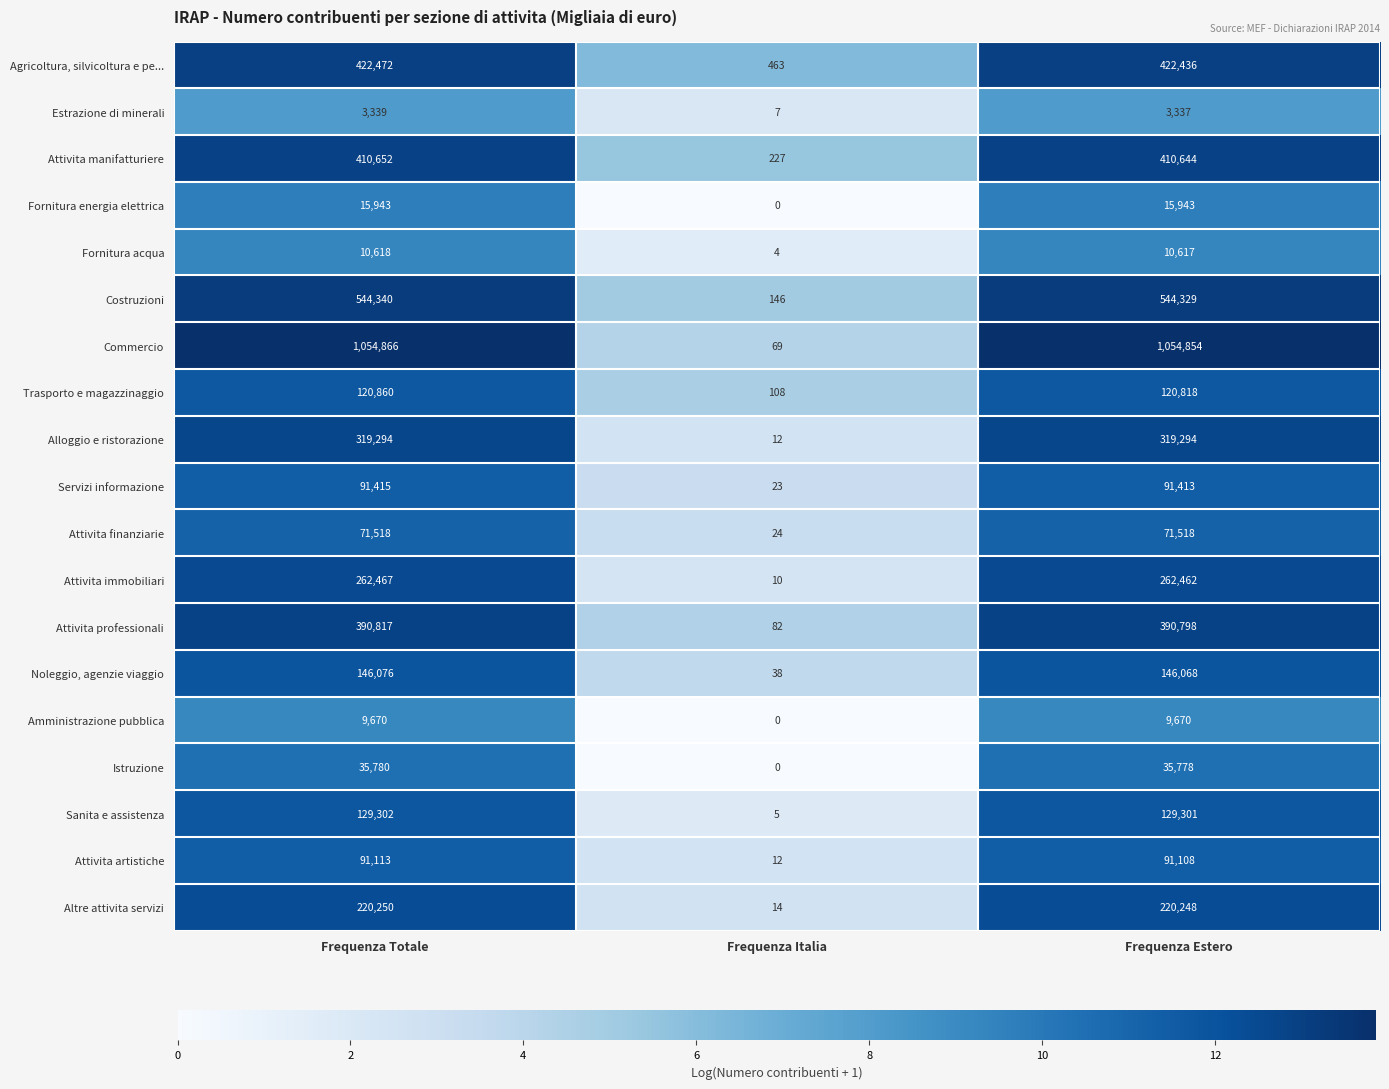

Is it true that Attivita immobiliari equals 262462 at Frequenza Estero?

True